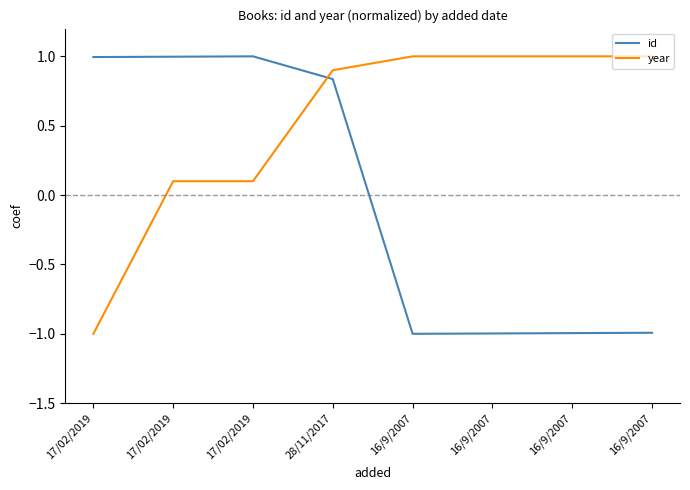

What are all the series names shown in the legend?

id, year